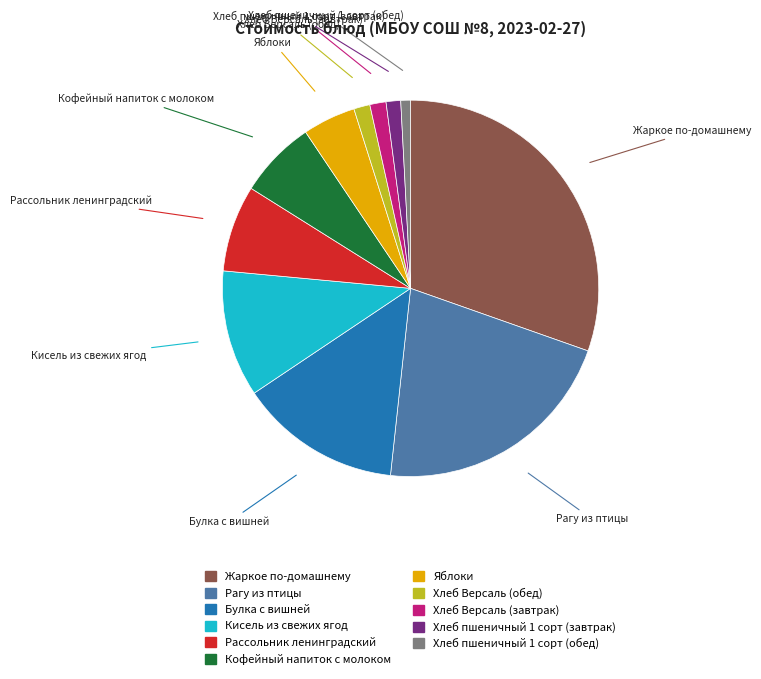

Approximately how many times larger is the value at Яблоки compared to Хлеб пшеничный 1 сорт (завтрак)?

3.6